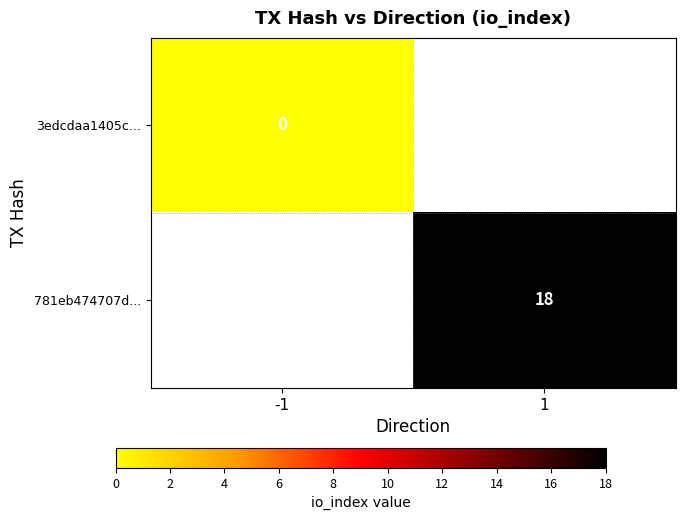

The value of 781eb474707d... at 1 is 18. True or false?

True